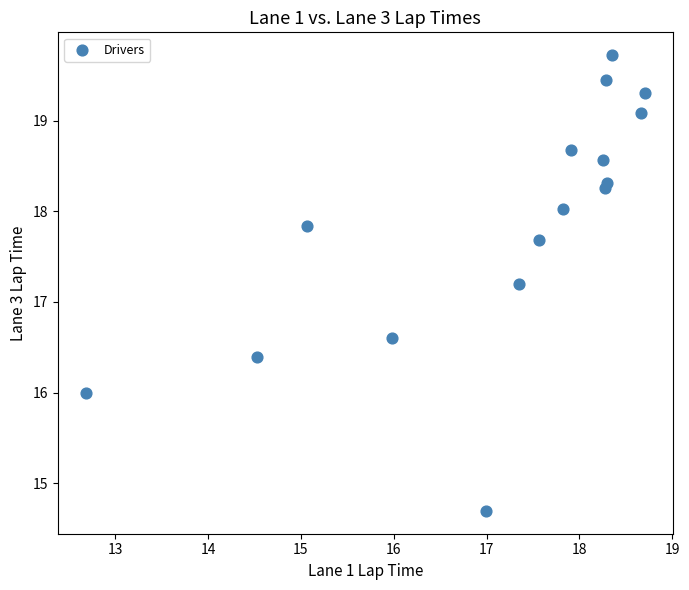

What is the range of X values (max minus min)?

6.0